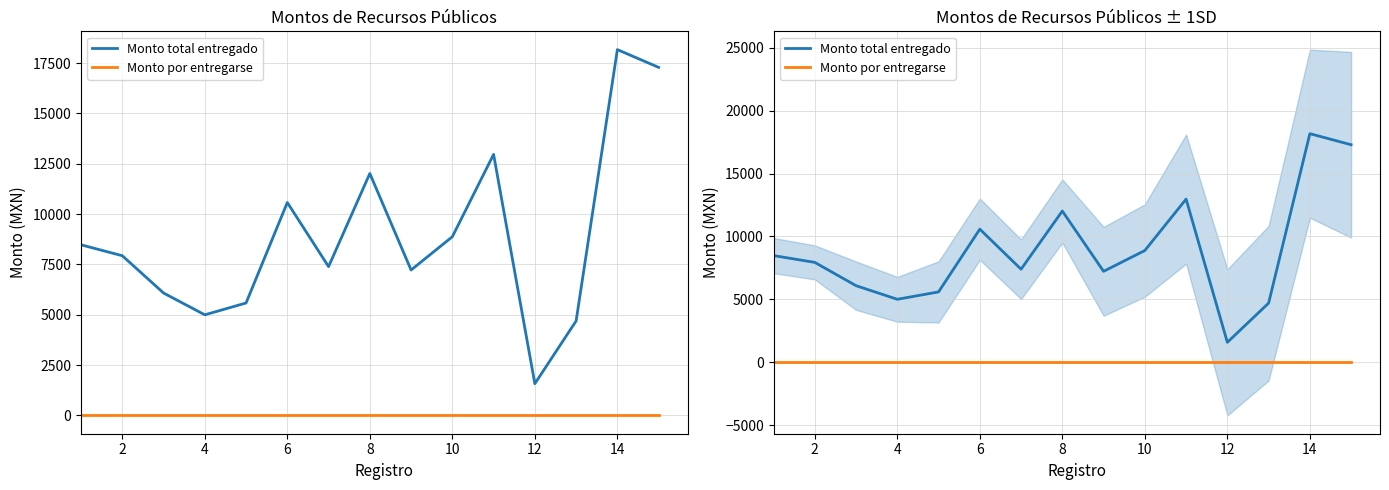

Which series changed the most between 8 and 10?

Monto total entregado